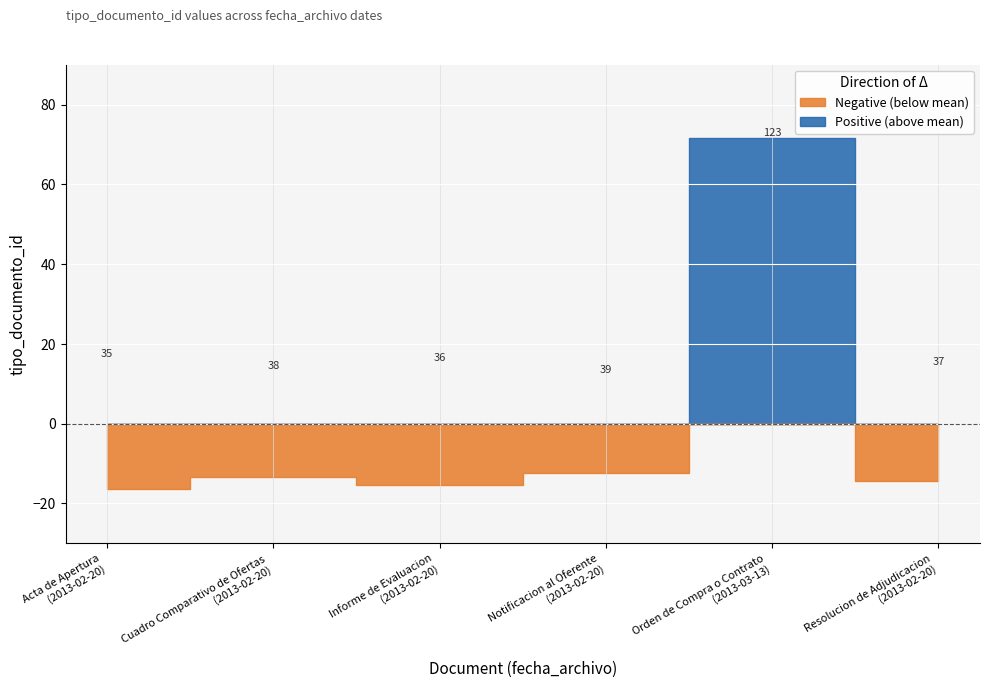

What is the change in value from 2013-02-20 to 2013-02-20?

-1